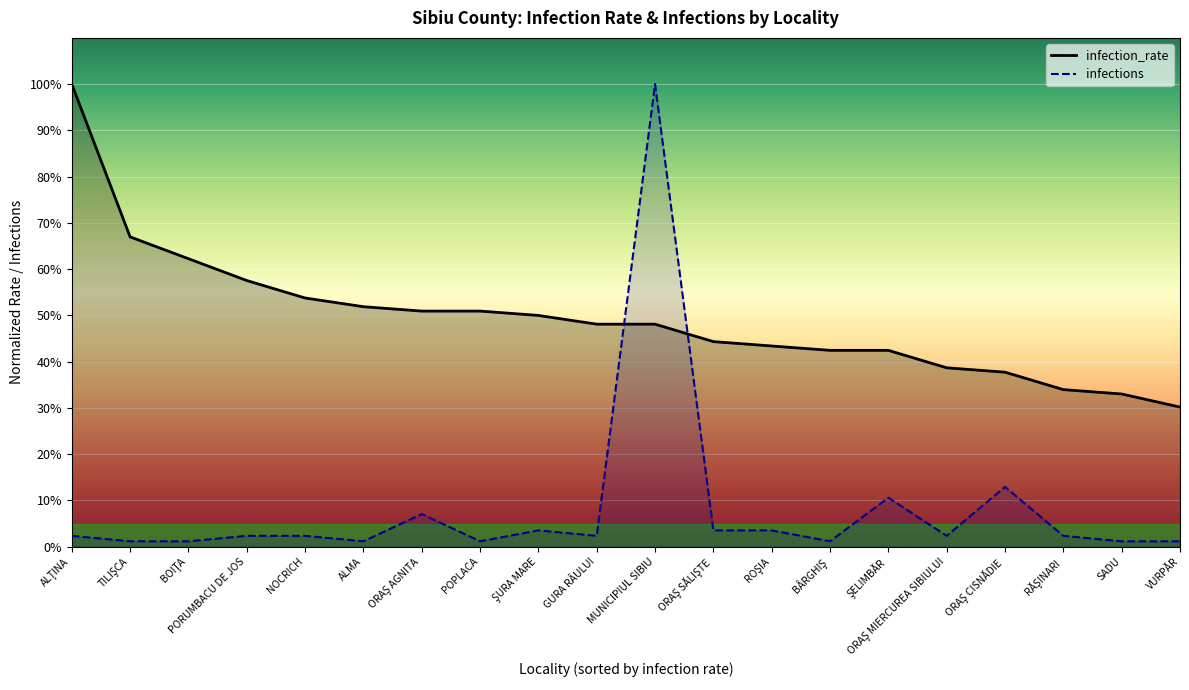

What is the difference between the maximum and second lowest values in the infections series?

1.0